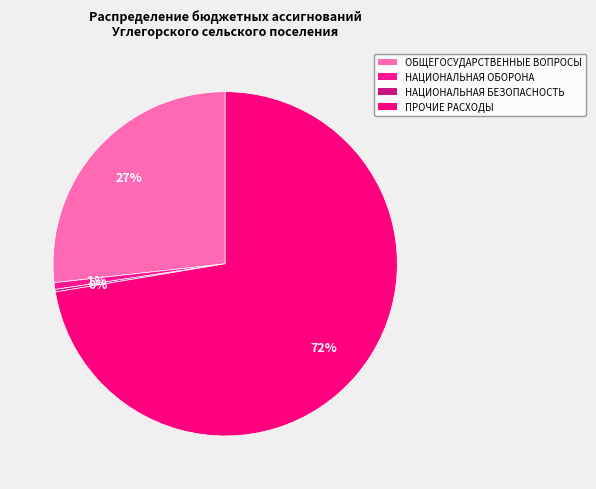

Combined, do НАЦИОНАЛЬНАЯ ОБОРОНА and ПРОЧИЕ РАСХОДЫ account for over 50%?

Yes